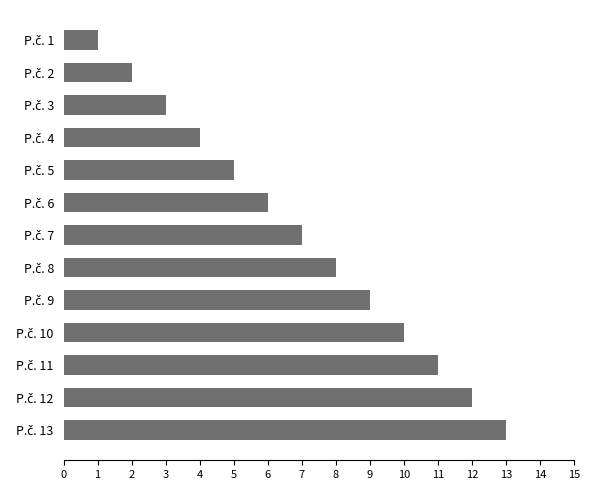

Reading top to bottom, what are all the values shown in this chart?

1	2	3	4	5	6	7	8	9	10	11	12	13